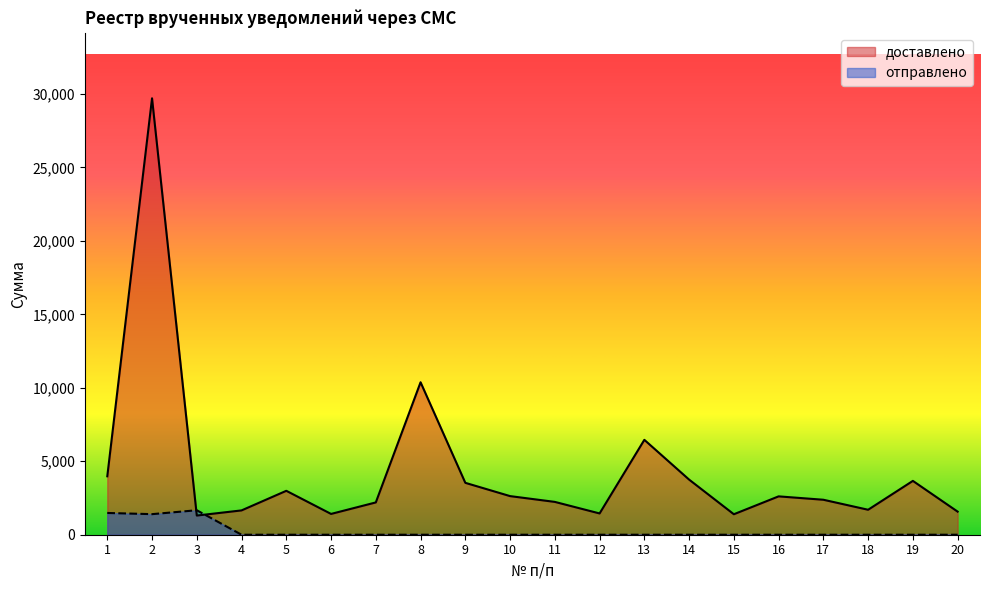

Rank the categories by доставлено value from lowest to highest.

3, 15, 6, 12, 20, 4, 18, 7, 11, 17, 16, 10, 5, 9, 19, 14, 1, 13, 8, 2